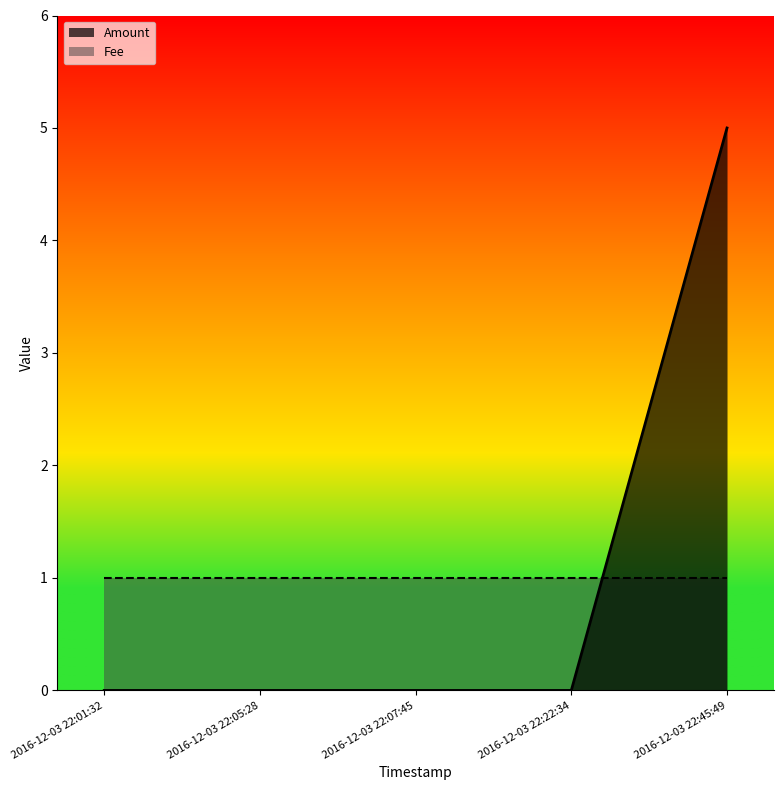

Reading left to right, extract all data points from this chart.

2016-12-03 22:01:32=0	2016-12-03 22:05:28=0	2016-12-03 22:07:45=0	2016-12-03 22:22:34=0	2016-12-03 22:45:49=5